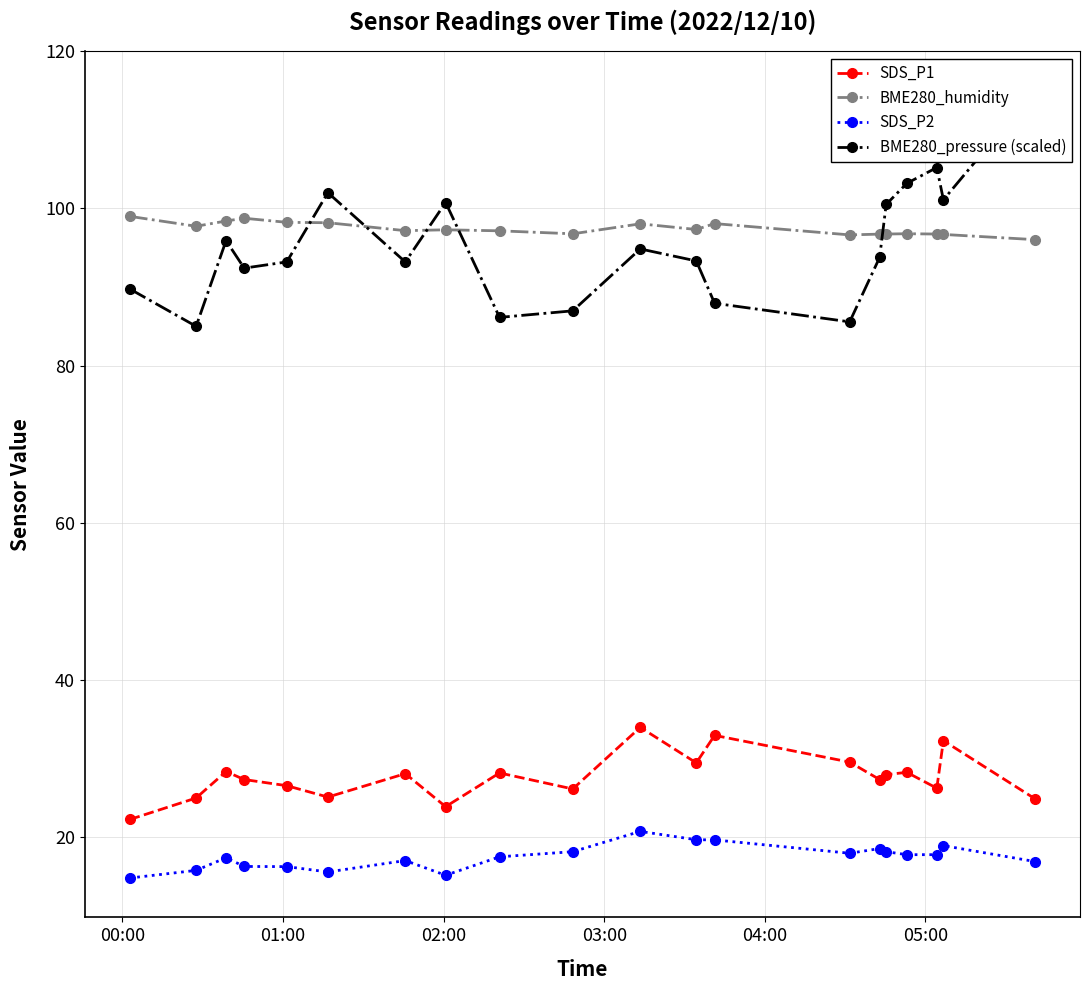

True or false: SDS_P1 and SDS_P2 cross at least once.

False